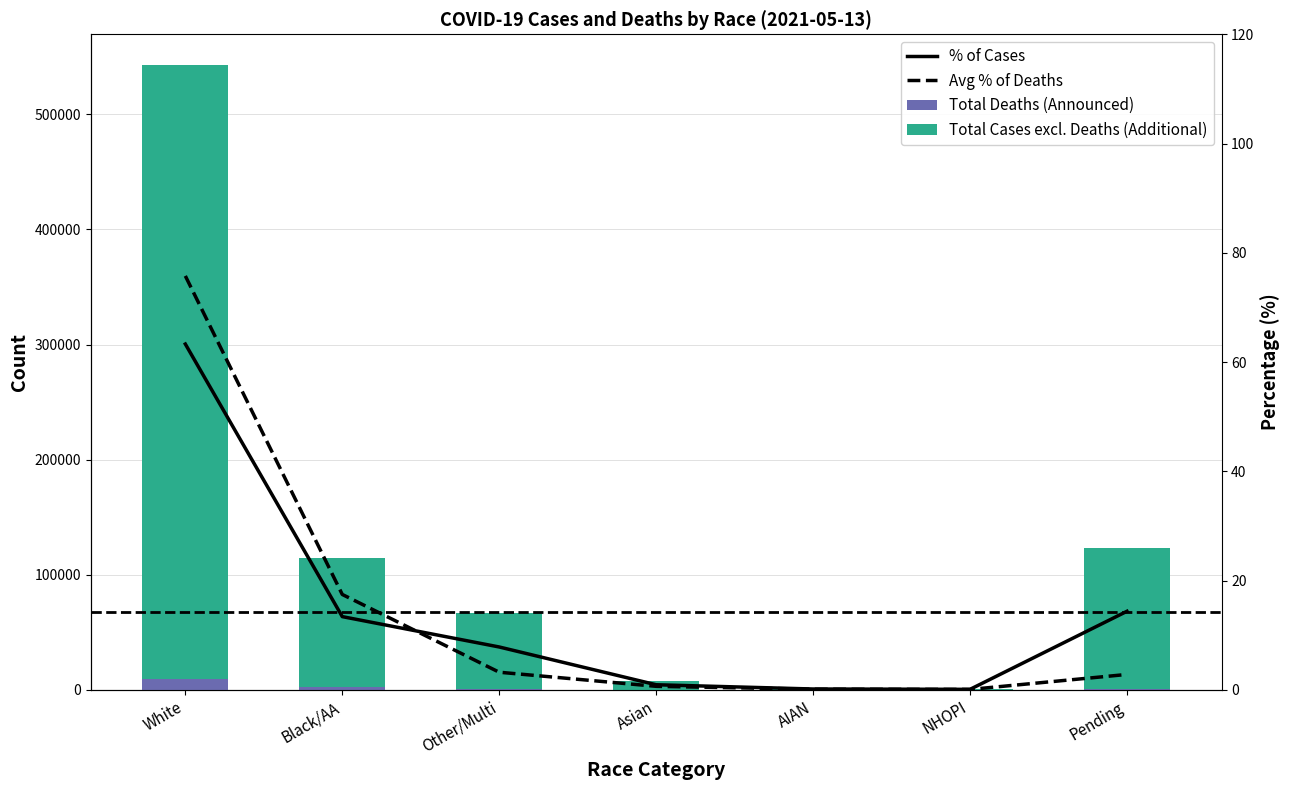

List the series in order of their peak value, lowest first.

% of Cases, % of Deaths (avg), Total Deaths, Total Cases (excl. Deaths)